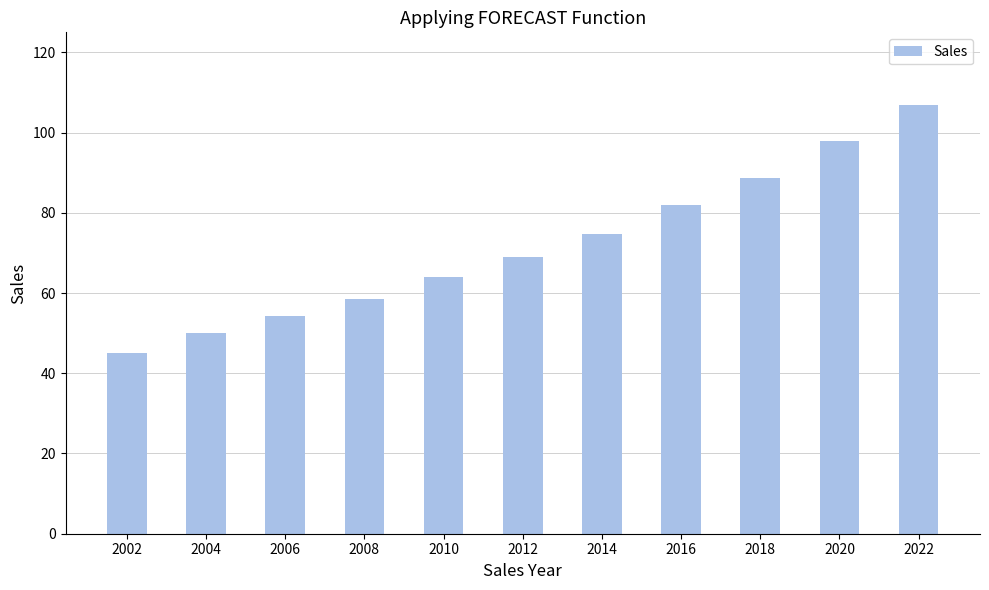

What is the difference between the maximum and second lowest values?

56.9